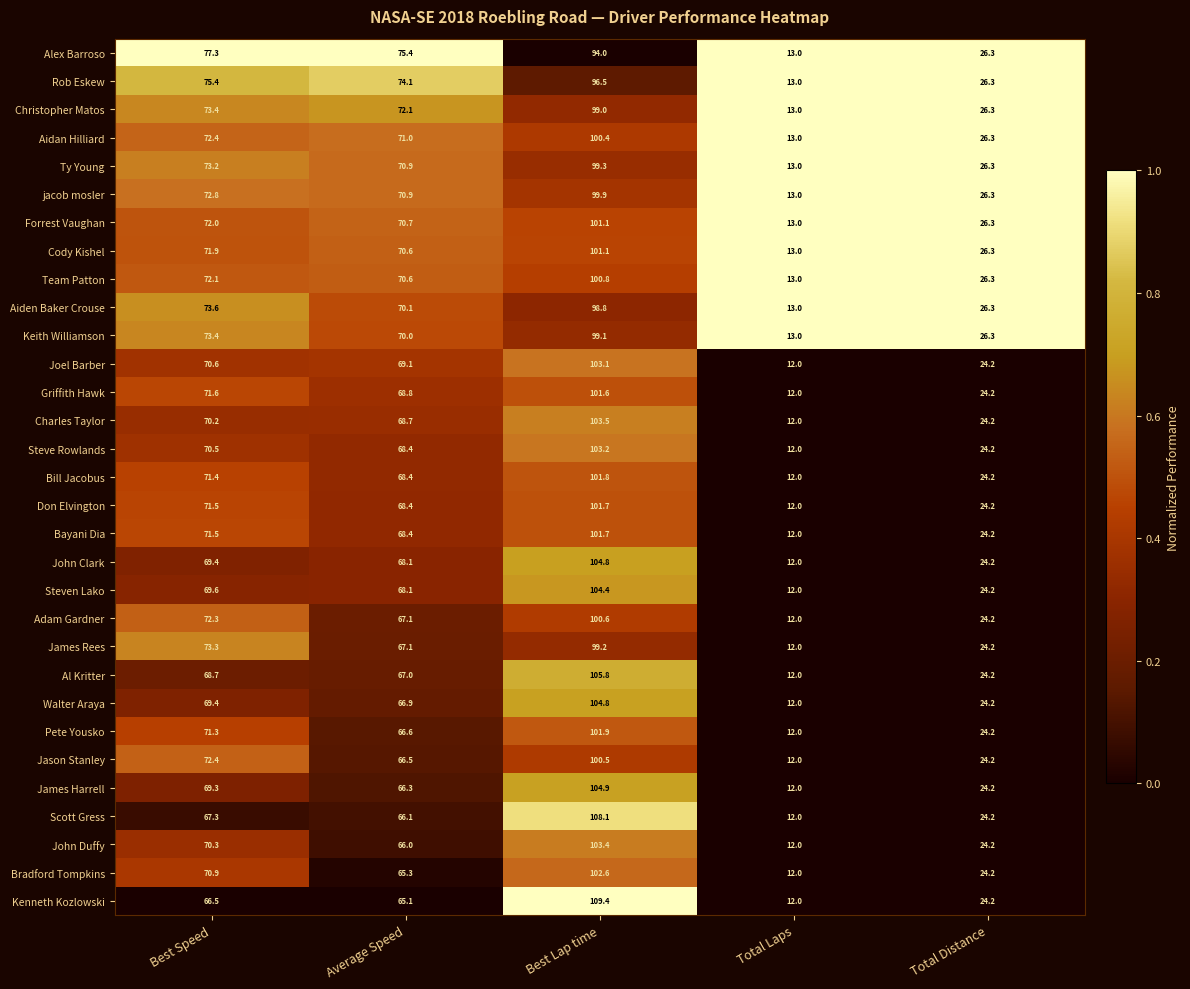

Which category has the lowest value across all series?

Total Laps